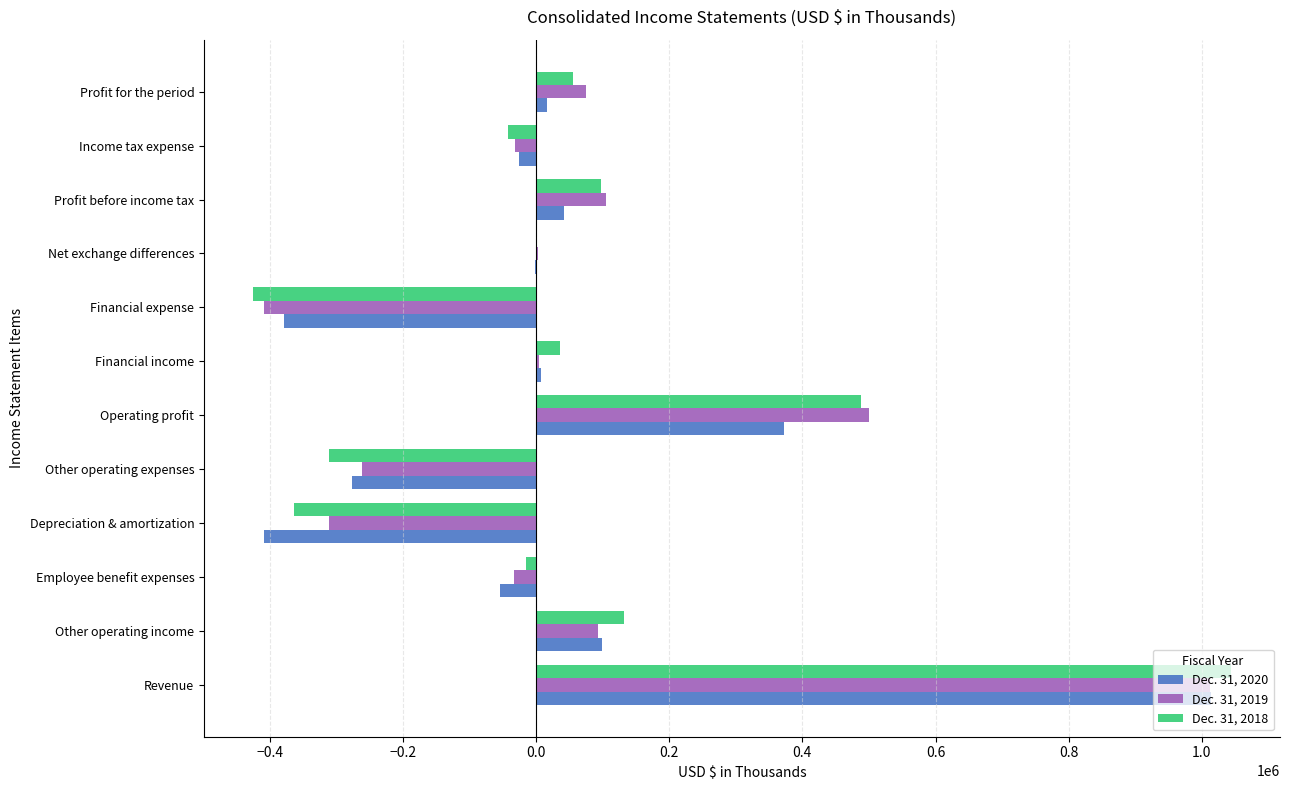

True or false: Dec. 31, 2019 has a value of -310755 at Depreciation & amortization.

True